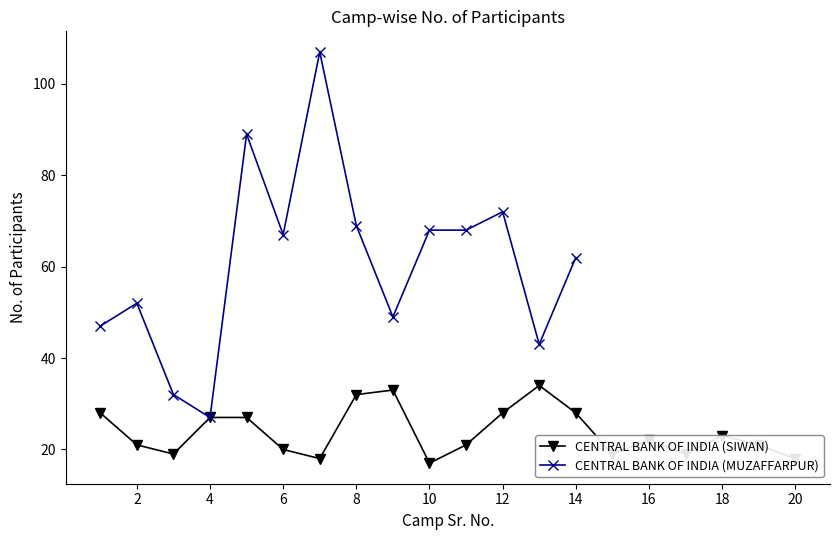

True or false: the data has more than 1 interior local peaks.

True